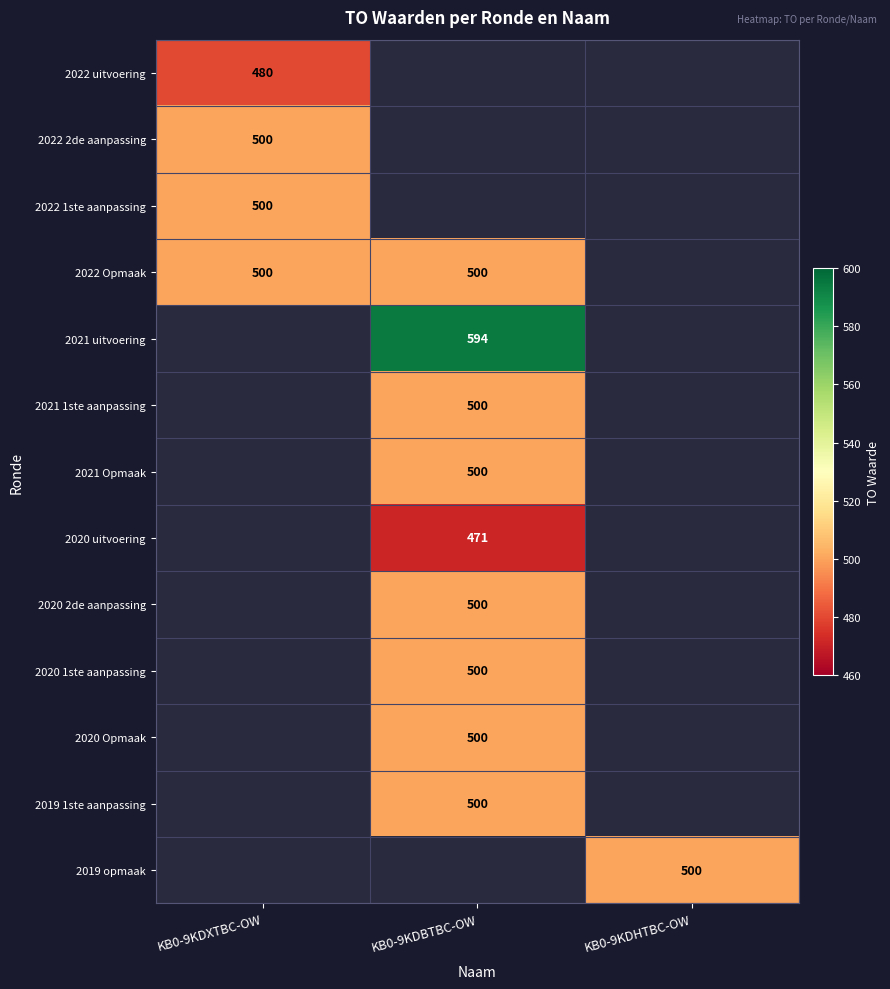

The value of 2021 1ste aanpassing at KB0-9KDBTBC-OW is 500. True or false?

True